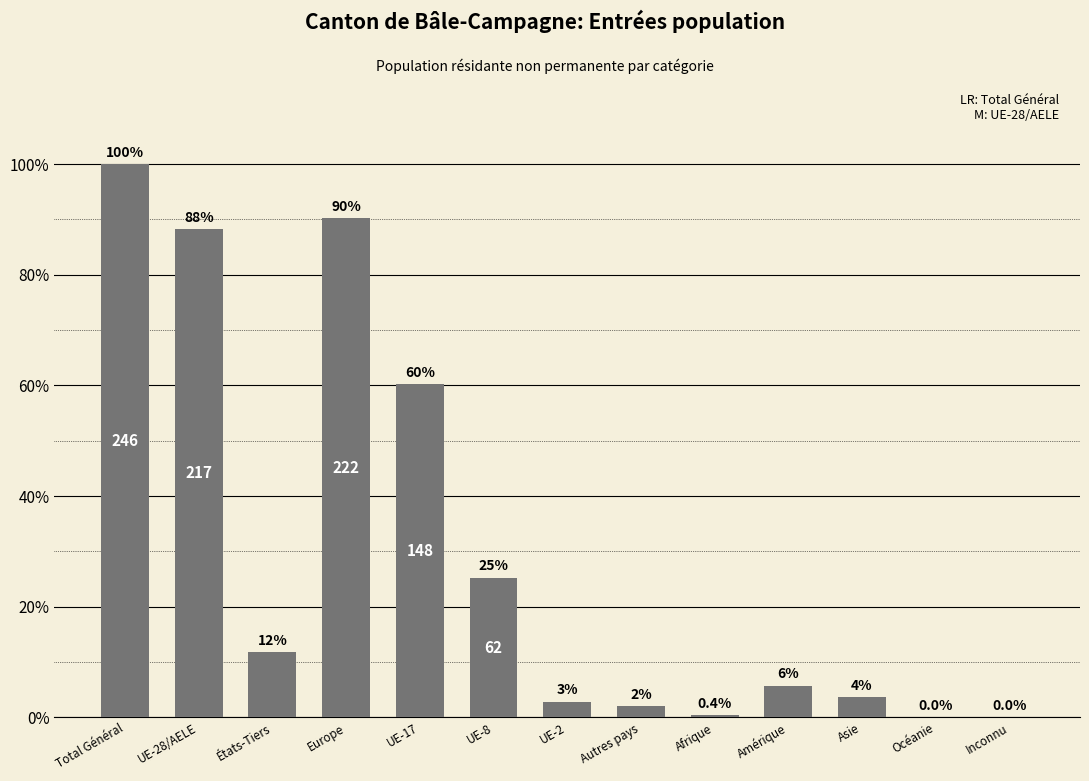

Between Amérique and UE-17, which is larger?

UE-17